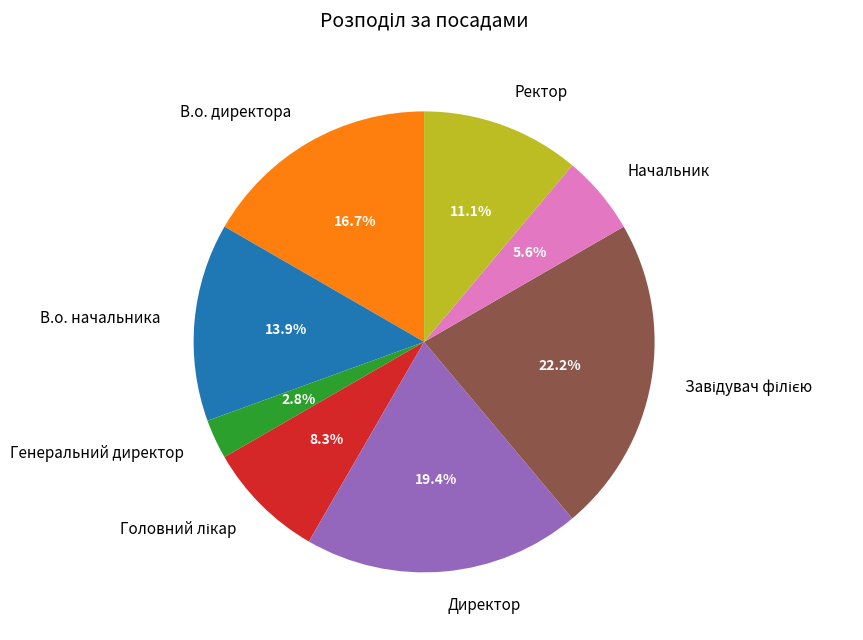

How much of the chart is everything except Генеральний директор?

97.2%